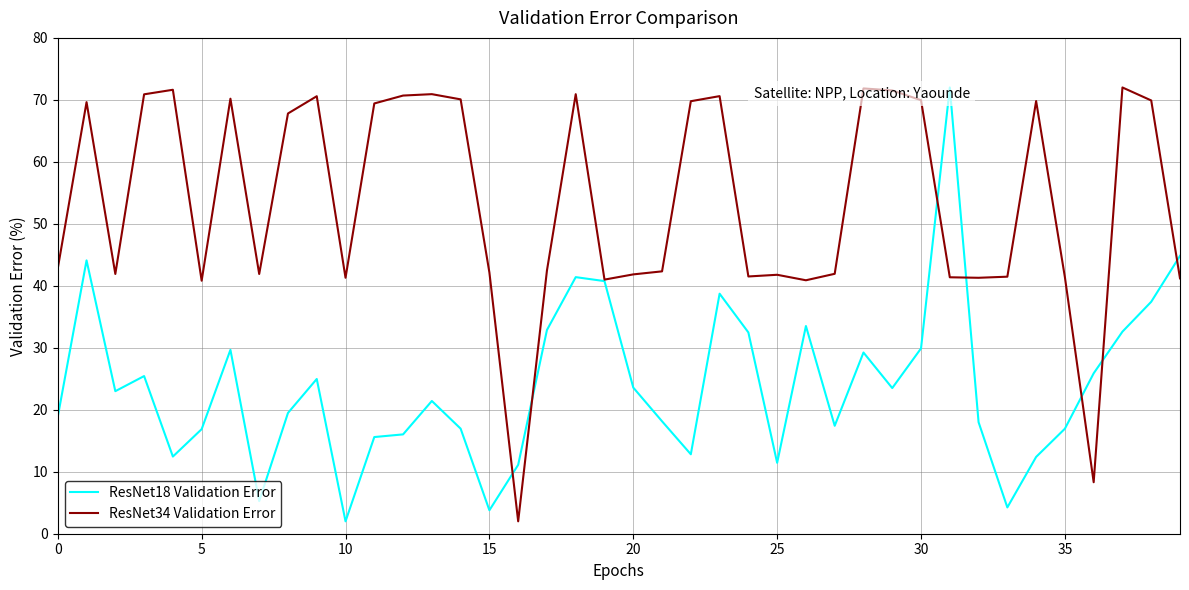

What is the difference between the maximum and minimum values in the ResNet34 Validation Error series?

70.0